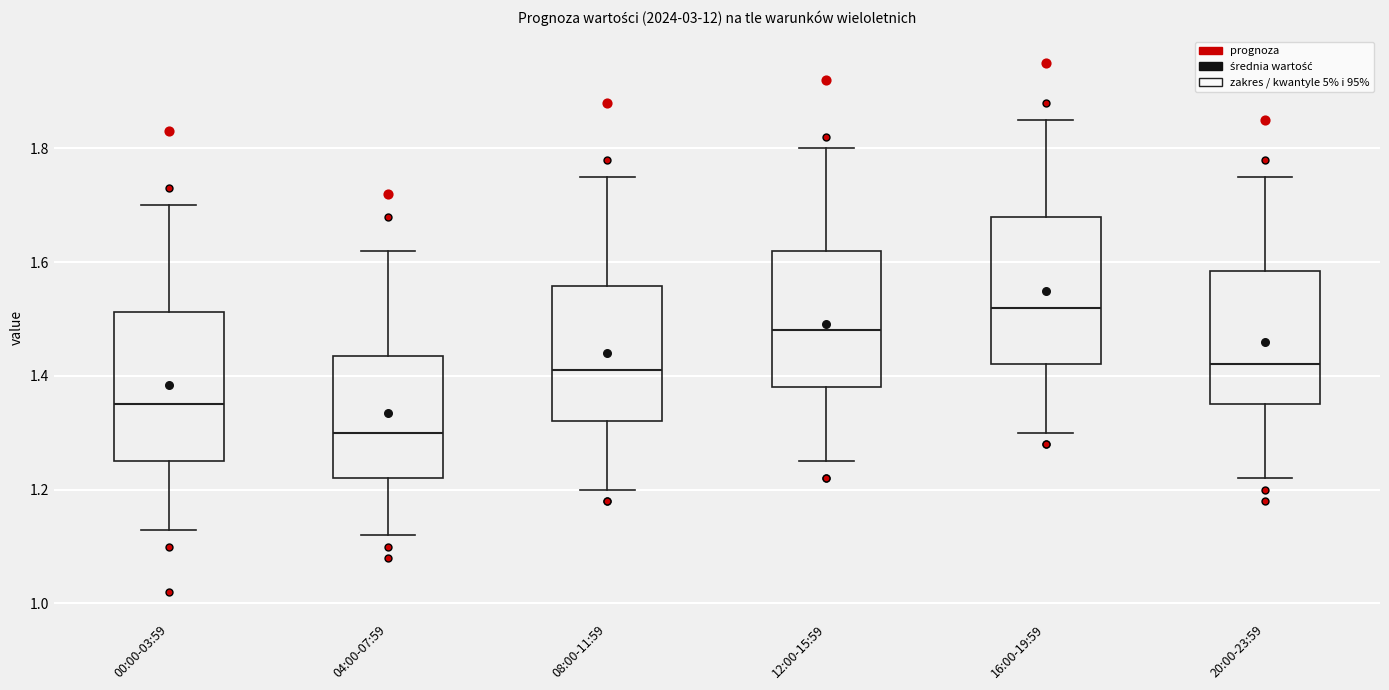

Which box's median line is the highest?

16:00-19:59